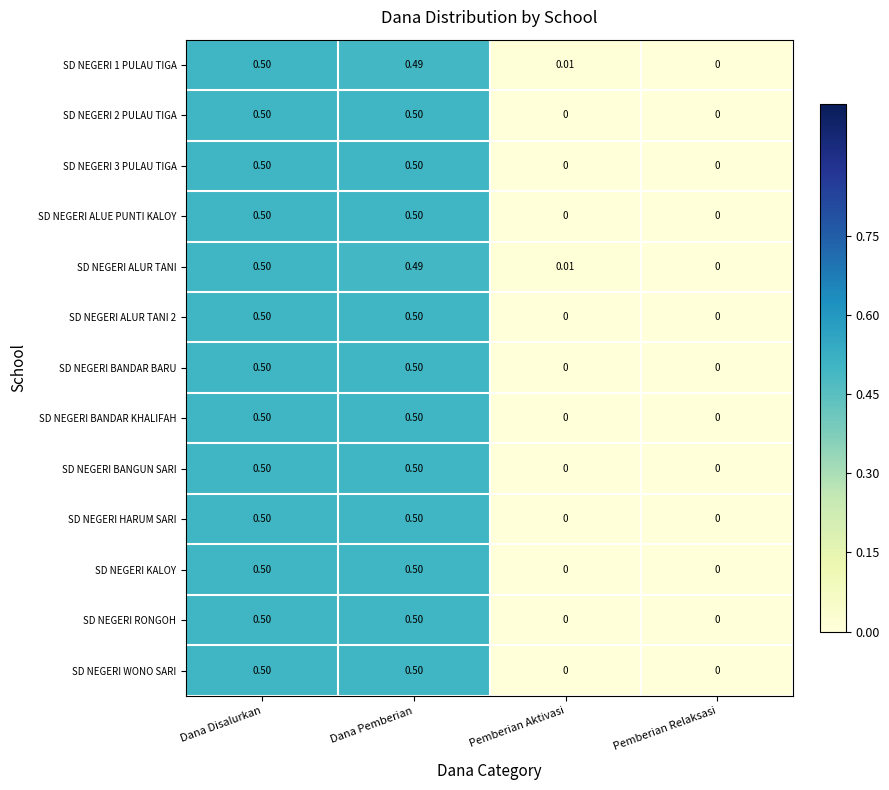

At which category is the sum across all series the highest?

Dana Disalurkan